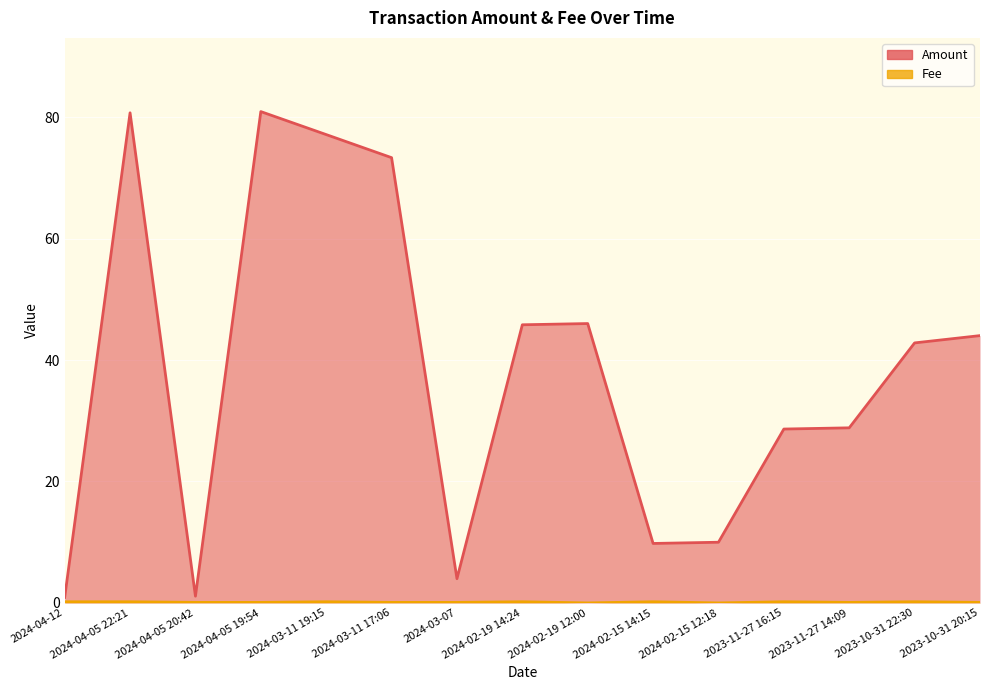

Is it true that Fee equals 0.0 at 2024-02-19 12:00?

False